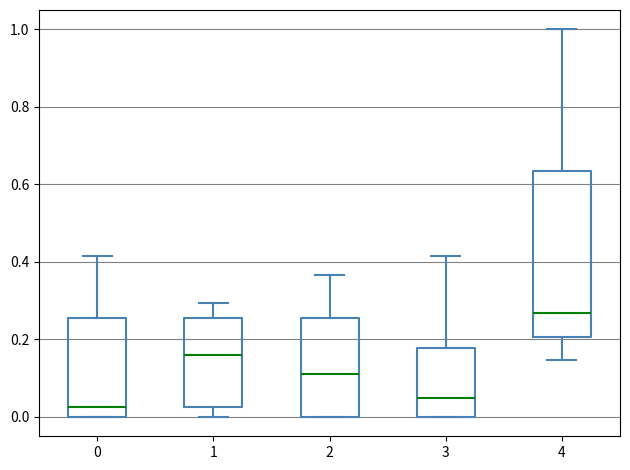

Which box is the tallest, from its lower edge to its upper edge?

4